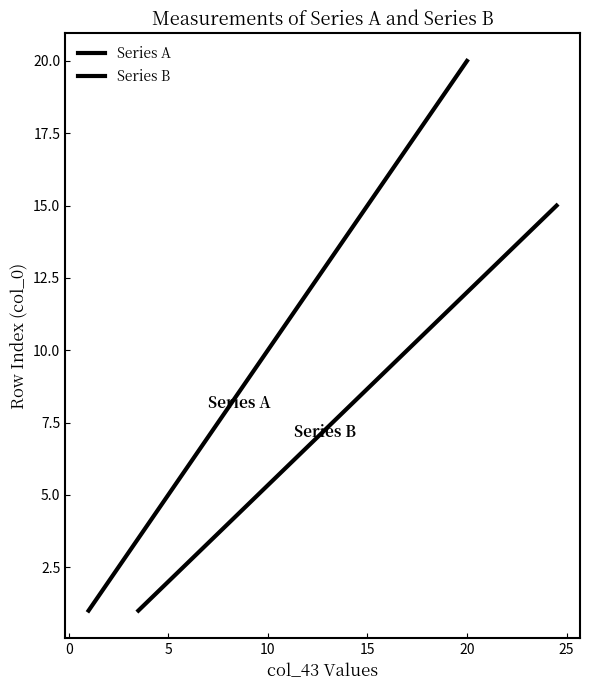

What is the minimum value shown in the chart?

1